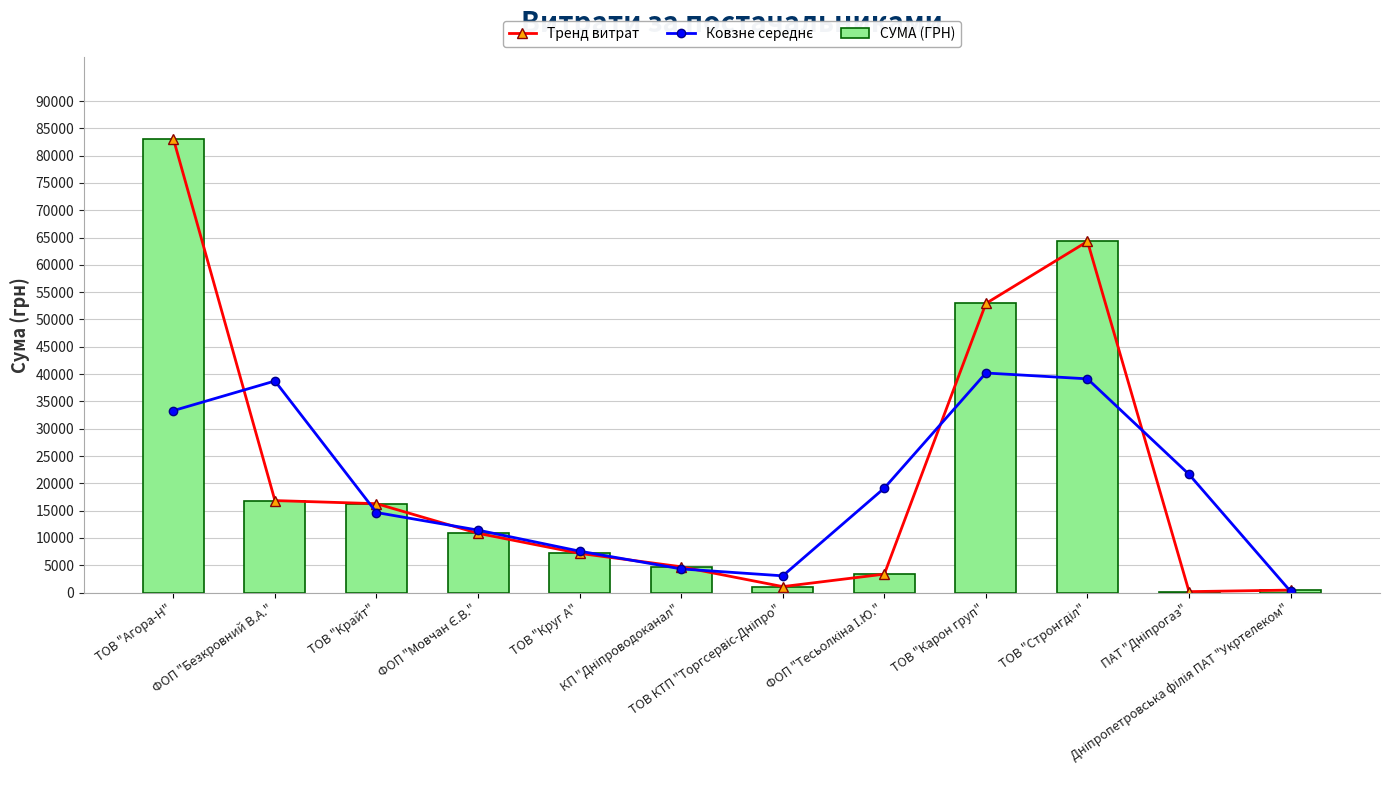

What is the value of the Тренд витрат point at the 1st from the left?

83098.2